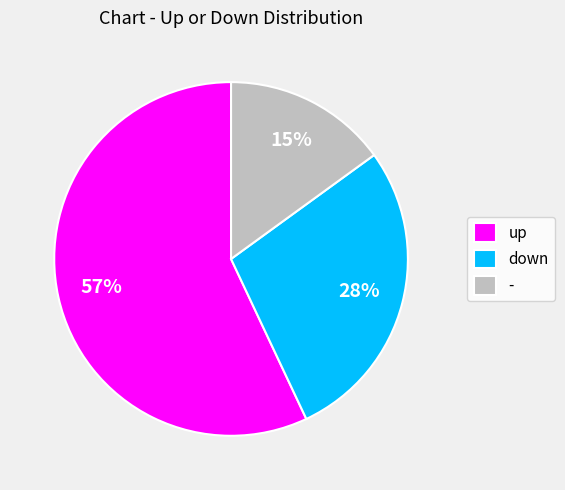

Is there a majority slice in this chart?

Yes